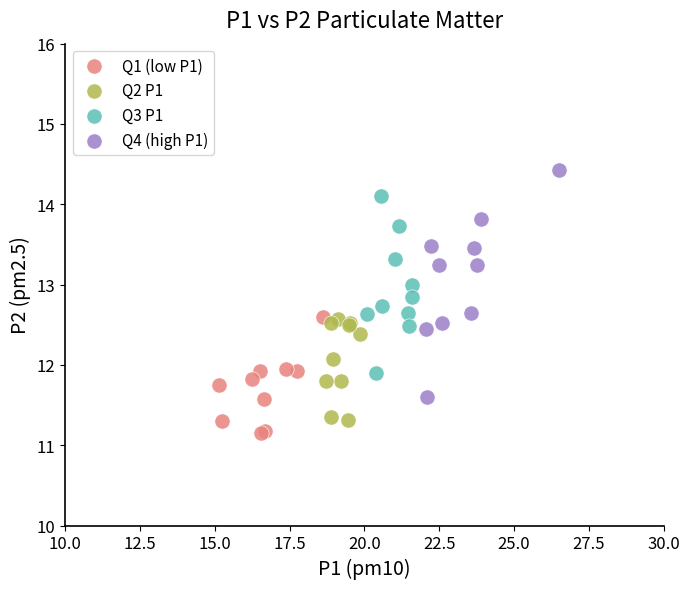

Which series reaches the minimum Y coordinate?

Q1 (low P1)